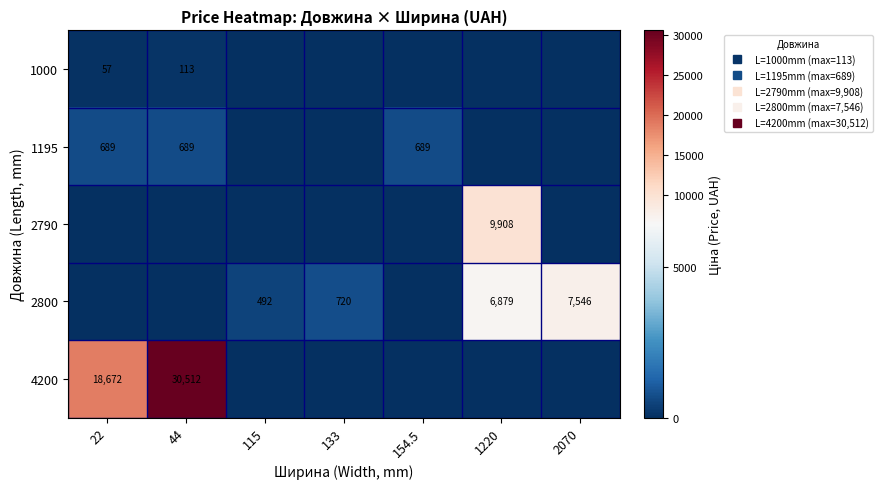

What is the difference between the second highest and second lowest values in the 1195 series?

689.1